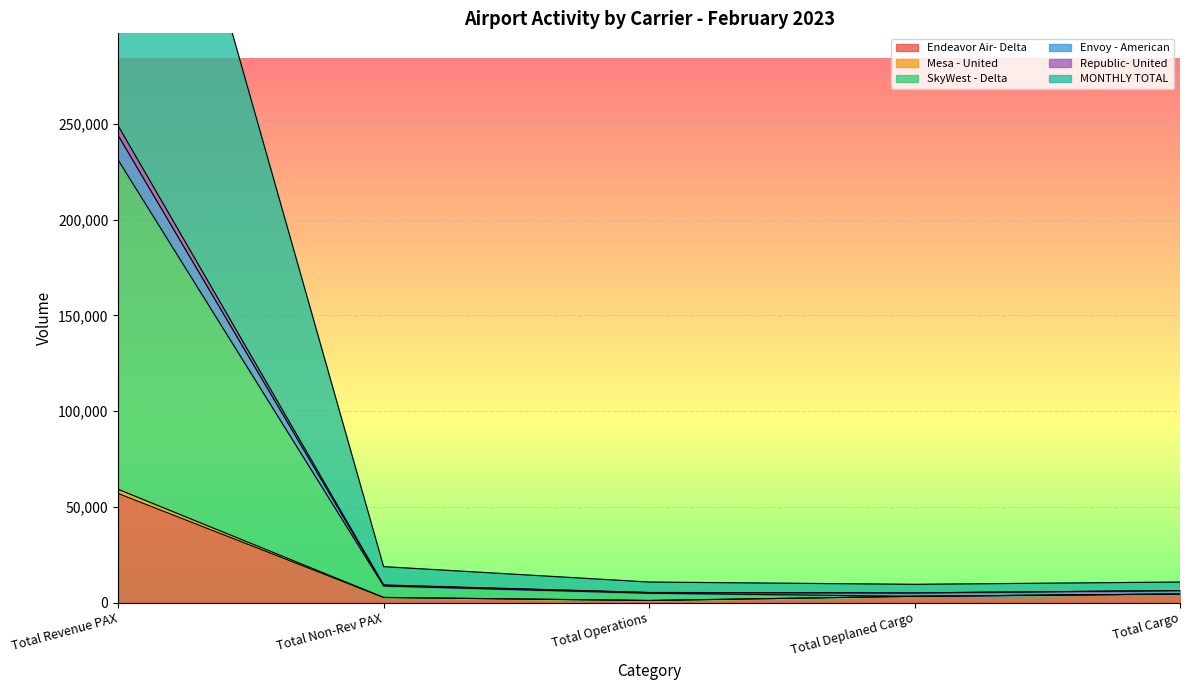

At which label does Endeavor Air- Delta reach its peak?

Total Revenue PAX